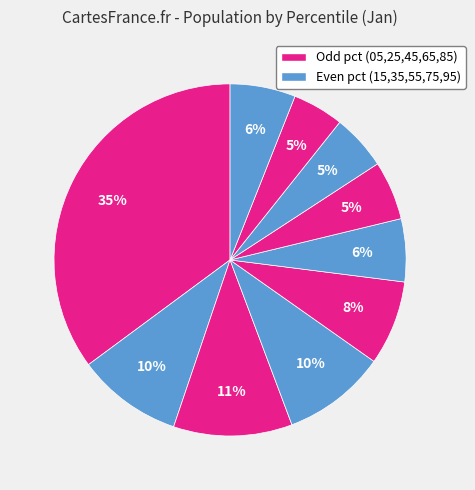

To the nearest percent, what is the difference between the largest and smallest slice percentages?

30%